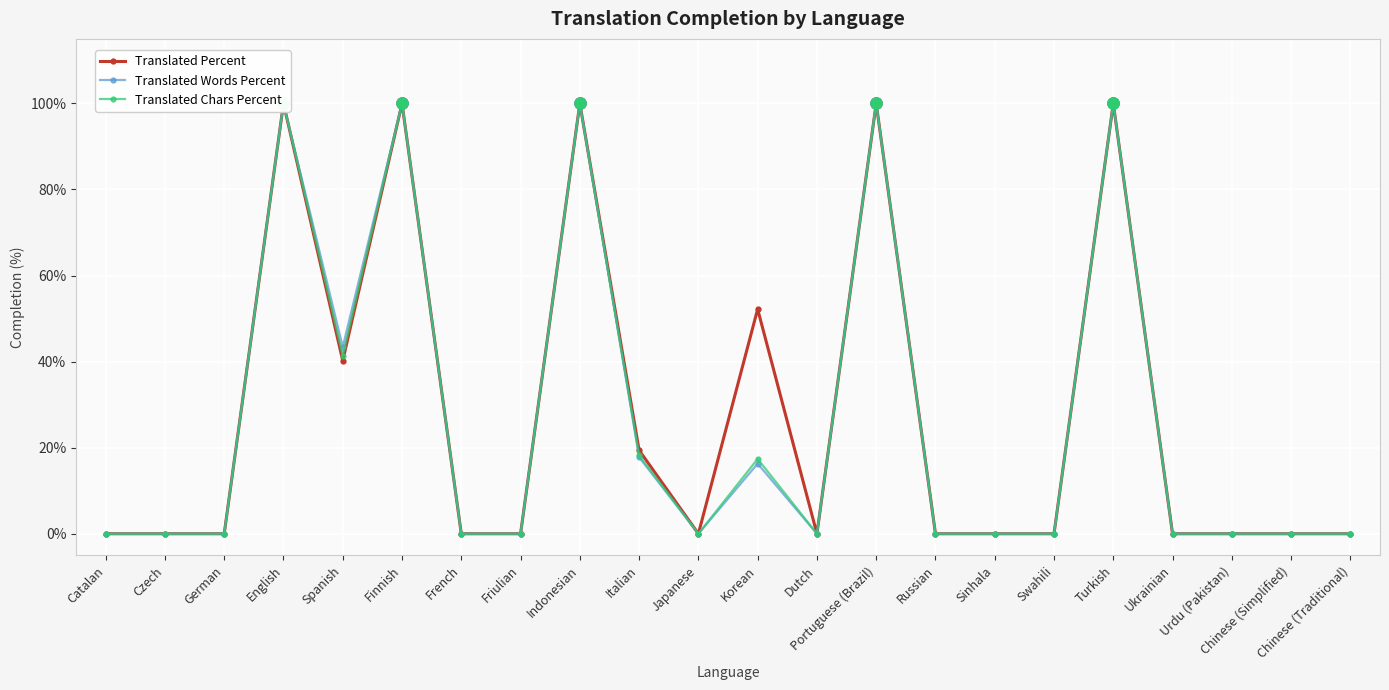

Reading right to left, transcribe all the data shown in this chart.

Translated Percent: 0.0	0.0	0.0	0.0	100.0	0.0	0.0	0.0	100.0	0.0	52.2	0.0	19.4	100.0	0.0	0.0	100.0	40.2	100.0	0.0	0.0	0.0
Translated Words Percent: 0.0	0.0	0.0	0.0	100.0	0.0	0.0	0.0	100.0	0.0	16.3	0.0	17.8	100.0	0.0	0.0	100.0	43.4	100.0	0.0	0.0	0.0
Translated Chars Percent: 0.0	0.0	0.0	0.0	100.0	0.0	0.0	0.0	100.0	0.0	17.4	0.0	18.2	100.0	0.0	0.0	100.0	41.4	100.0	0.0	0.0	0.0